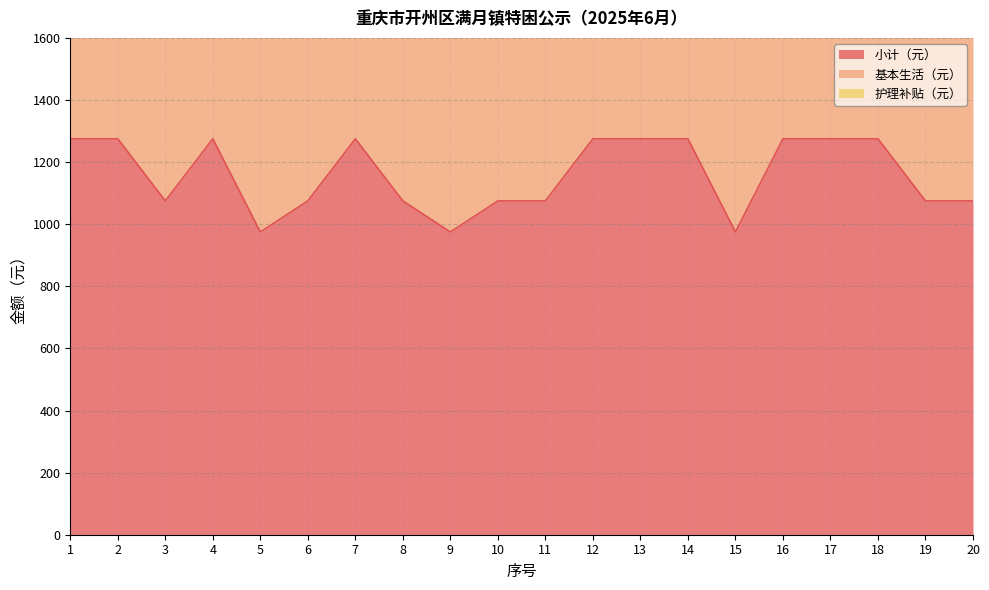

Which has a higher value, 3 or 7?

7